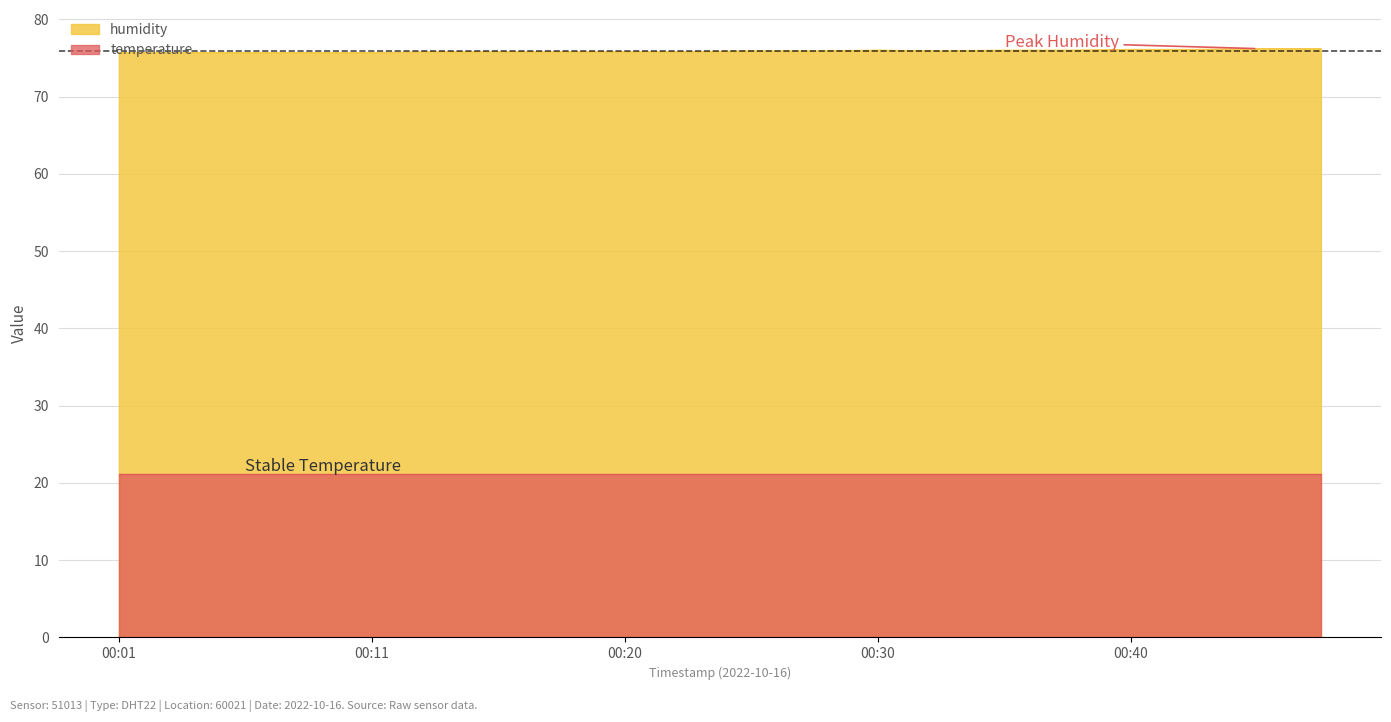

The value at 00:20 is 33.8. True or false?

False